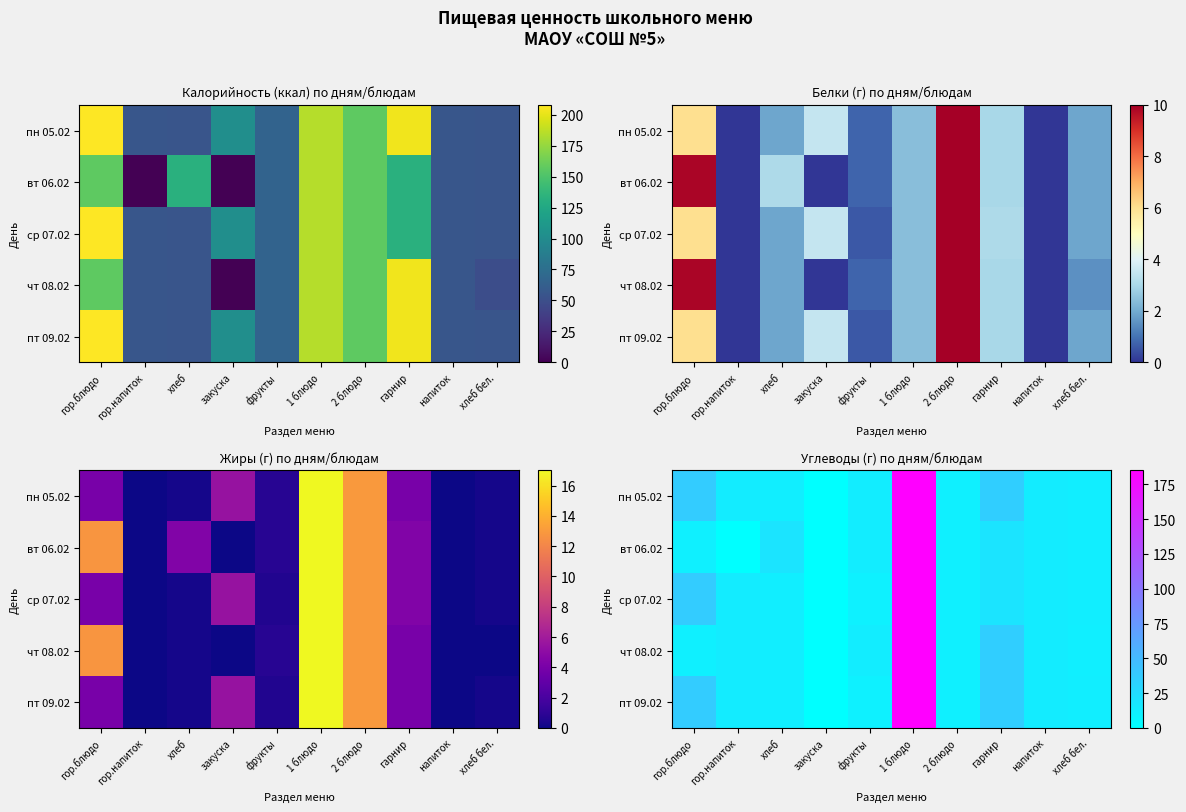

At which label is вт 06.02 closest to 92?

хлеб